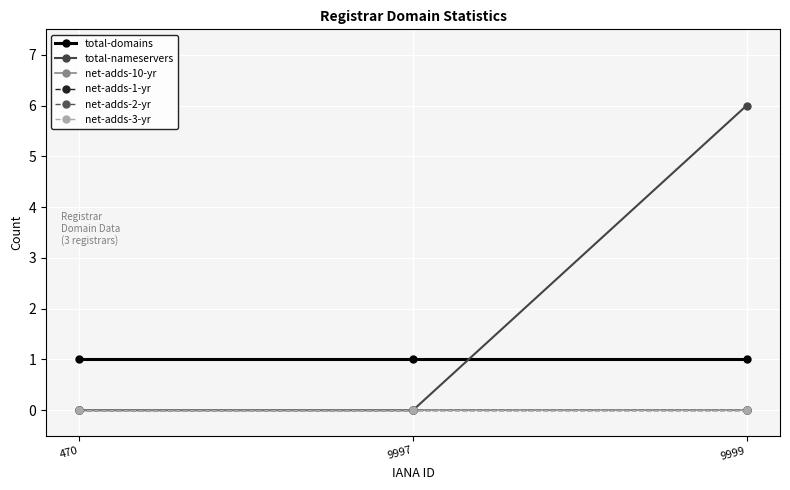

Is this an area chart (filled region under the line)?

No